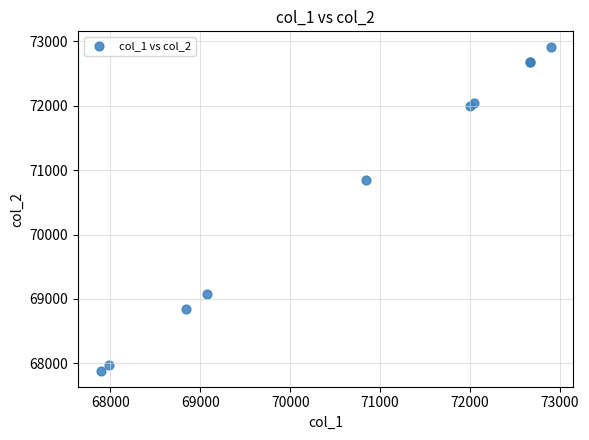

What Y value in the scatter plot is closest to 70395?

70840